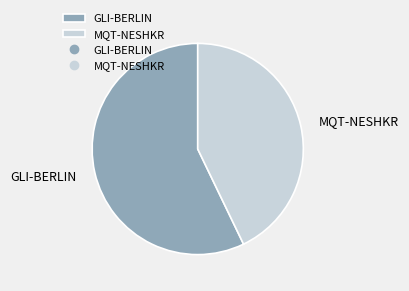

Between MQT-NESHKR and GLI-BERLIN, which is larger?

GLI-BERLIN